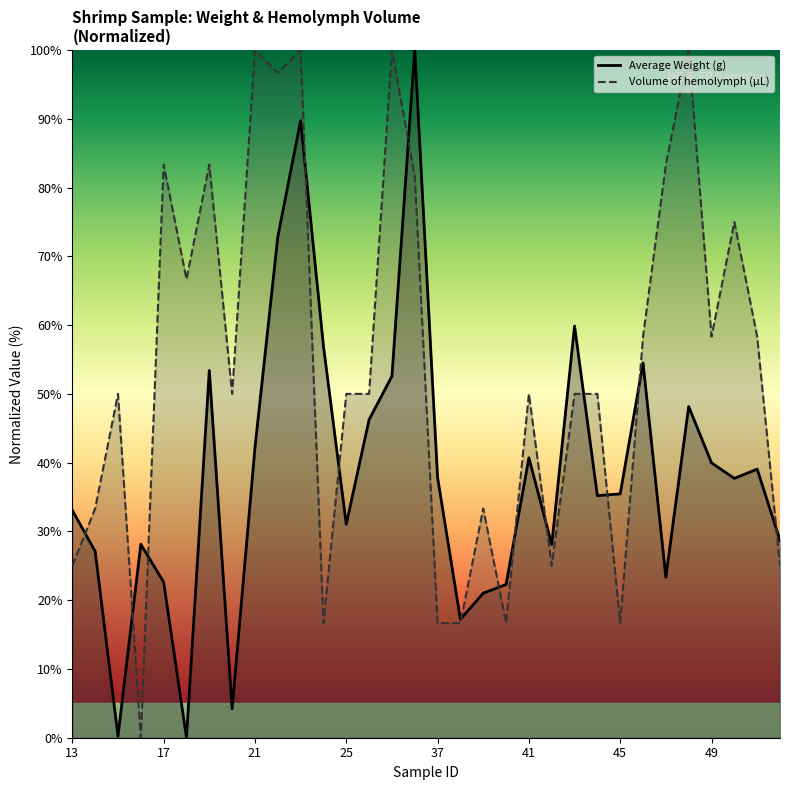

Reading left to right, transcribe all the data shown in this chart.

Average Weight (g): 33.1	27.1	0.2	28.1	22.6	0.0	53.4	4.2	42.2	72.8	89.7	57.0	31.0	46.3	52.6	100.0	37.8	17.2	21.0	22.3	40.7	28.1	59.9	35.2	35.5	54.5	23.3	48.2	40.0	37.7	39.1	28.7
Volume of hemolymph (µL): 25.0	33.3	50.0	0.0	83.3	66.7	83.3	50.0	100.0	96.7	100.0	16.7	50.0	50.0	100.0	81.7	16.7	16.7	33.3	16.7	50.0	25.0	50.0	50.0	16.7	58.3	83.3	100.0	58.3	75.0	58.3	25.0